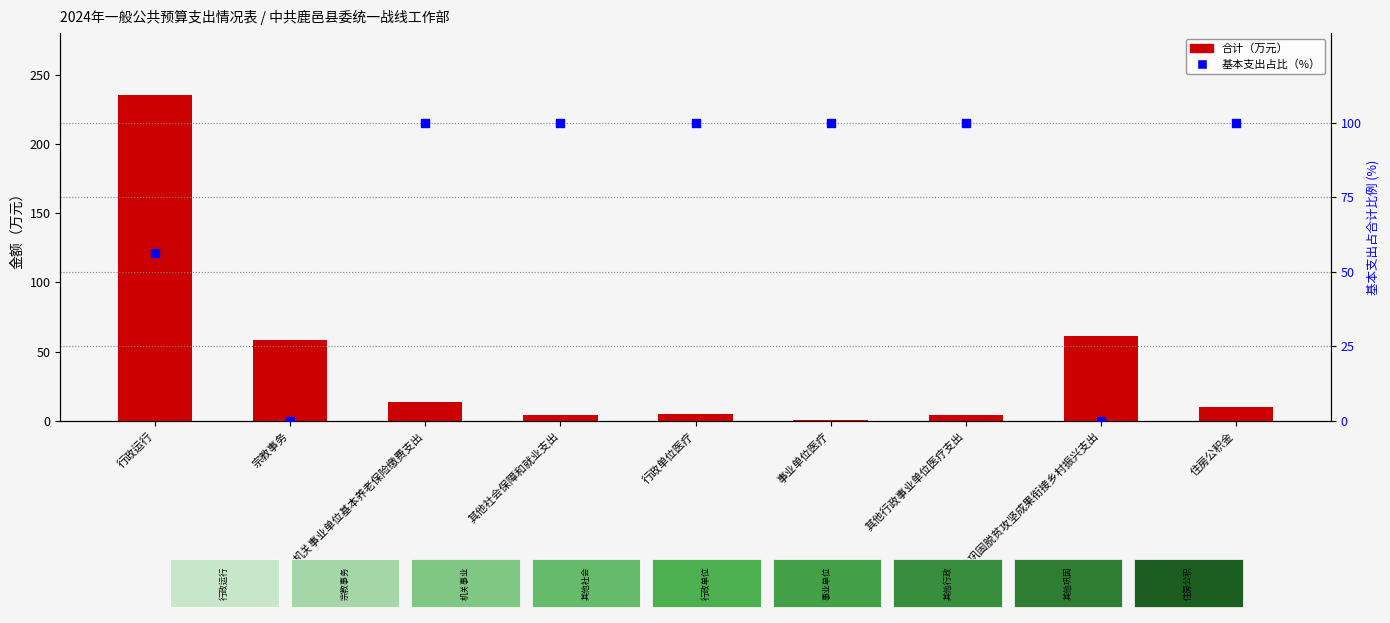

At which category is the sum across all series the highest?

行政运行